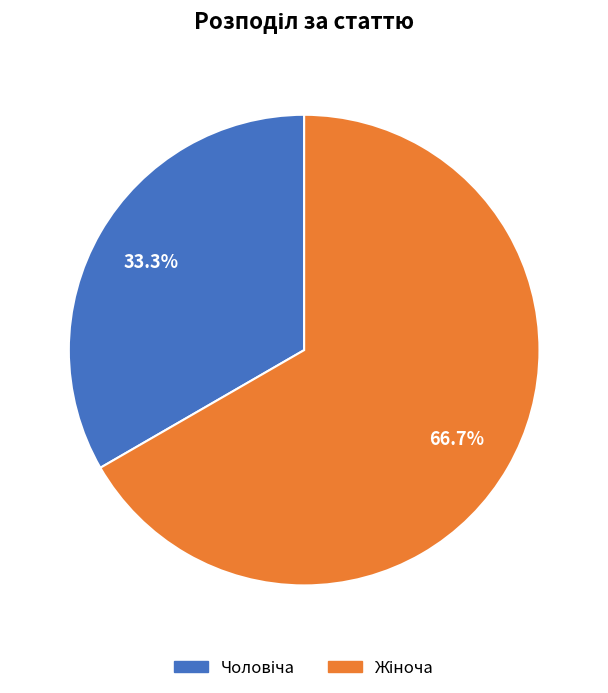

Is there any slice that represents more than half of the pie?

Yes